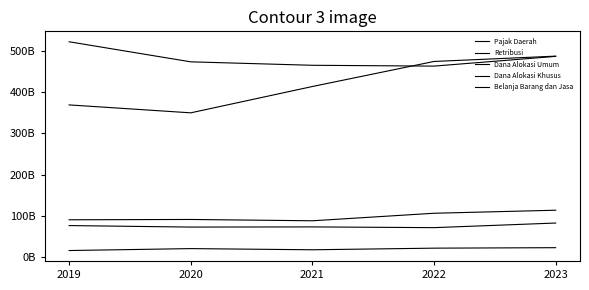

Is this an area chart (filled region under the line)?

No